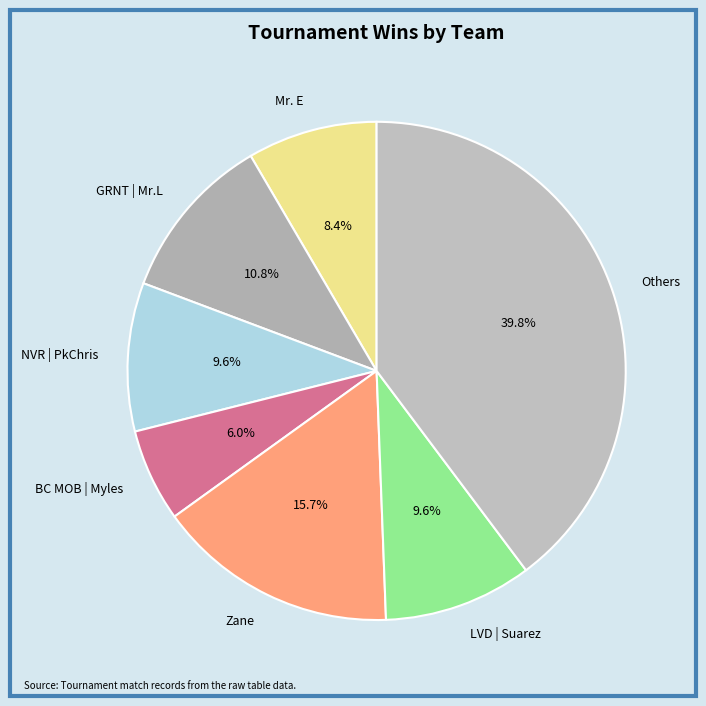

Does Zane represent more than half of the total?

No